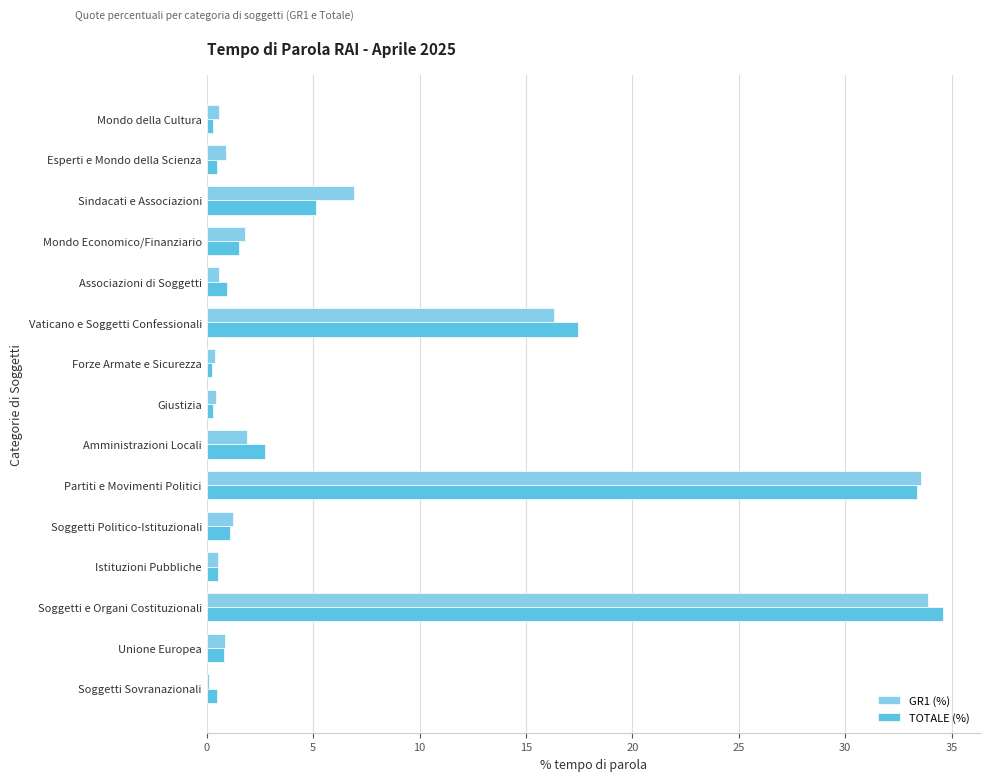

What is the sum of all GR1 (%) values?

100.0